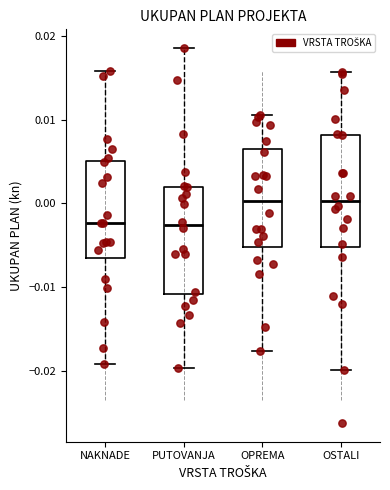

Reading left to right, read every box against the y-axis: the position of its median line, the range the box covers, and the ends of its whiskers. The values are not printed on the chart, so give them approximately, as read against the axis.

NAKNADE: median -0.002, box -0.006 to 0.005, whiskers -0.019 to 0.016
PUTOVANJA: median -0.003, box -0.011 to 0.002, whiskers -0.020 to 0.019
OPREMA: median 0.000, box -0.005 to 0.006, whiskers -0.018 to 0.011
OSTALI: median 0.000, box -0.005 to 0.008, whiskers -0.020 to 0.016